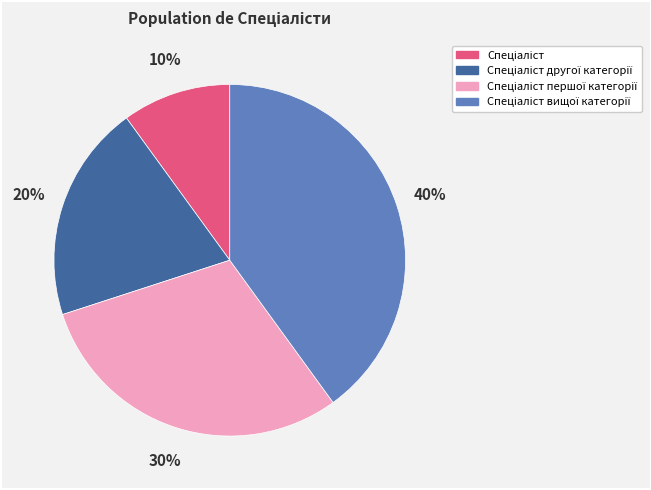

Is there a majority slice in this chart?

No